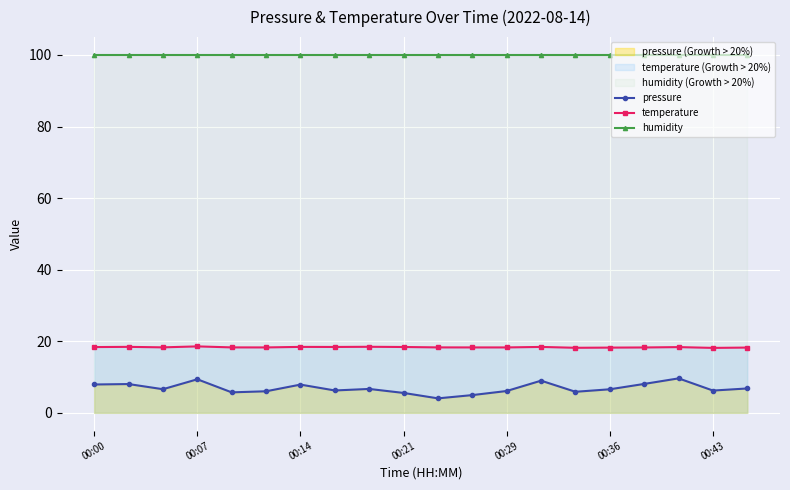

Which series has the widest spread of values?

pressure